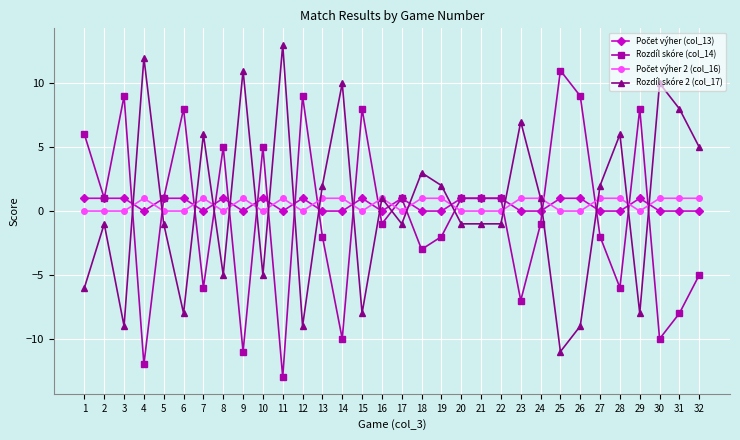

At which category does the chart reach its peak across all series?

11